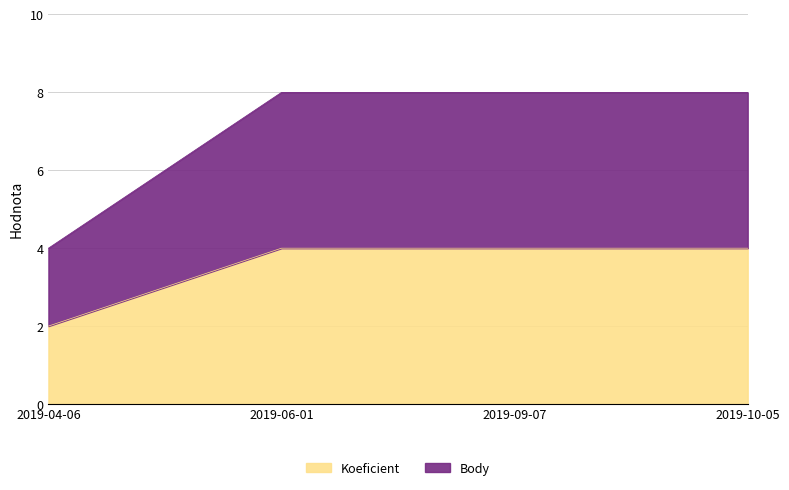

True or false: Koeficient and Body intersect in this chart.

False